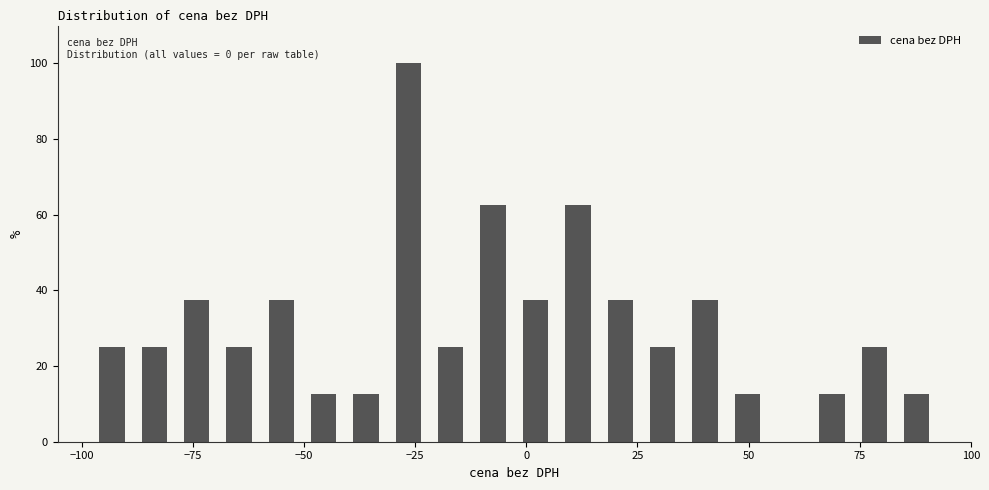

Around what value on the x-axis is the tallest bar? Give the approximate position of its centre, as read against the axis.

-25